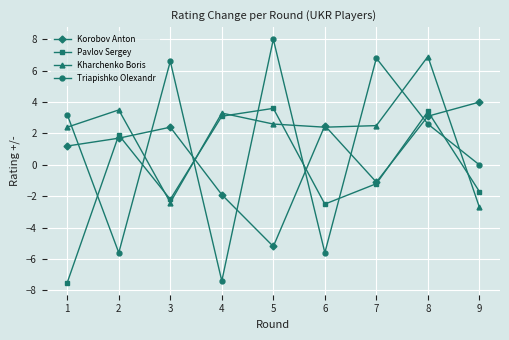

Which series has the widest spread of values?

Triapishko Olexandr